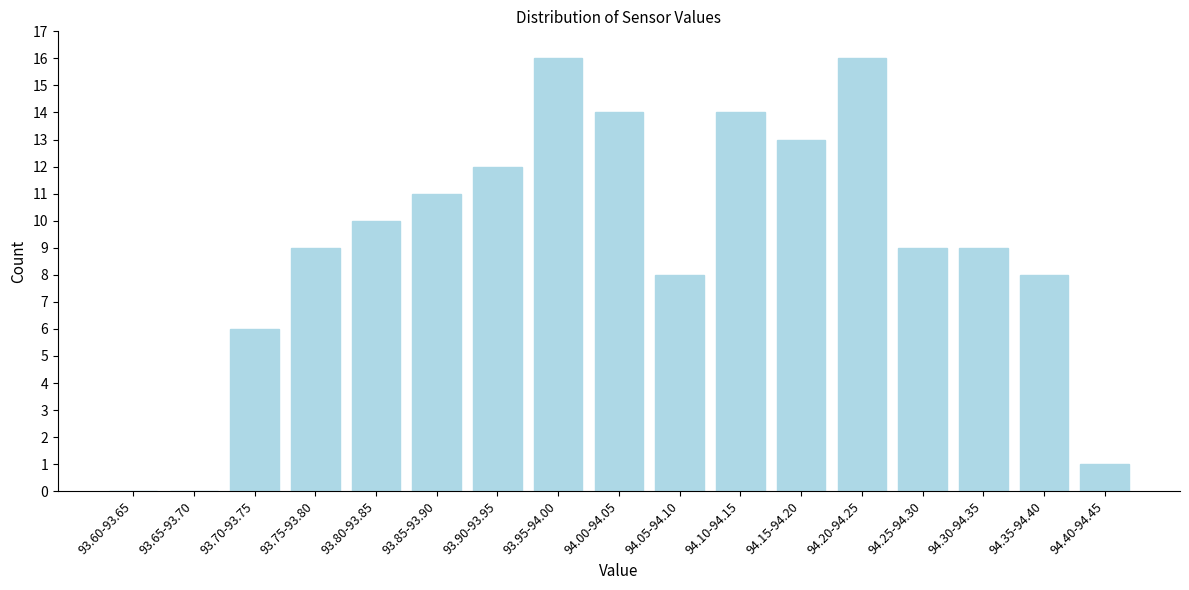

Reading left to right, list all the values displayed in this chart.

93.60-93.65=0	93.65-93.70=0	93.70-93.75=6	93.75-93.80=9	93.80-93.85=10	93.85-93.90=11	93.90-93.95=12	93.95-94.00=16	94.00-94.05=14	94.05-94.10=8	94.10-94.15=14	94.15-94.20=13	94.20-94.25=16	94.25-94.30=9	94.30-94.35=9	94.35-94.40=8	94.40-94.45=1